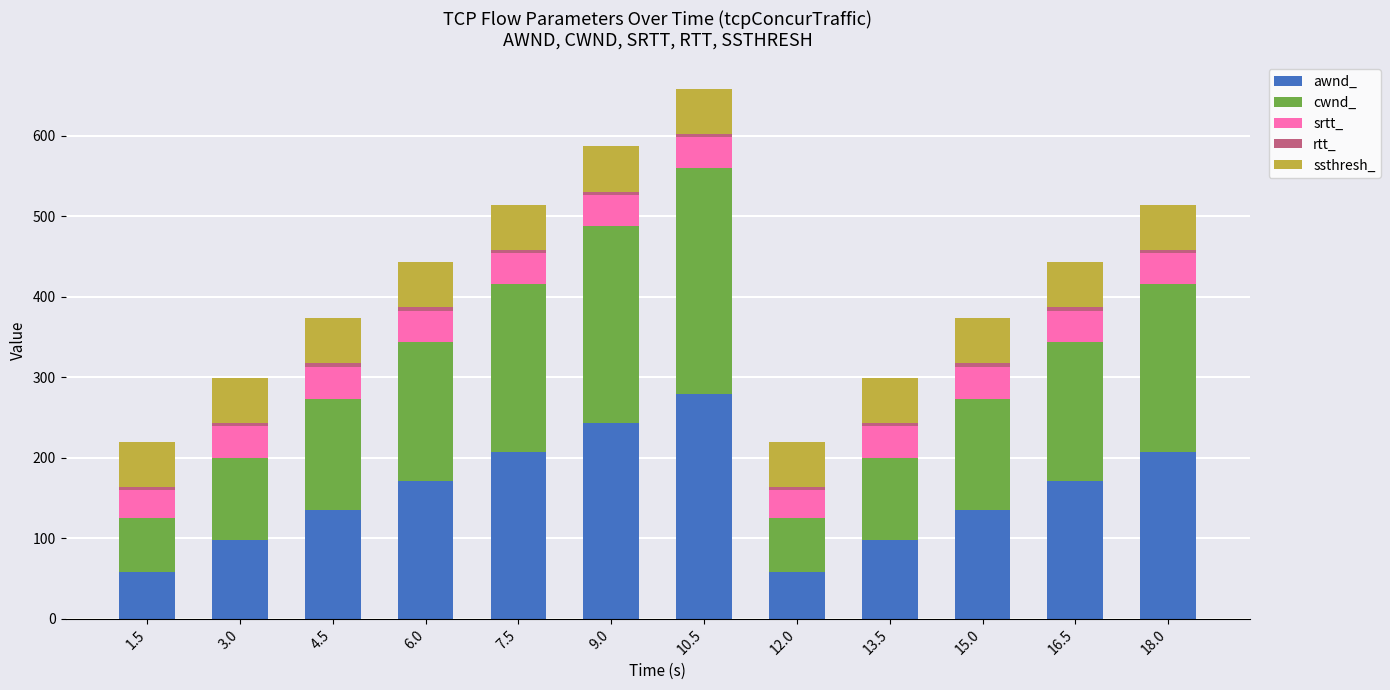

What is the highest value of the awnd_ series?

279.0